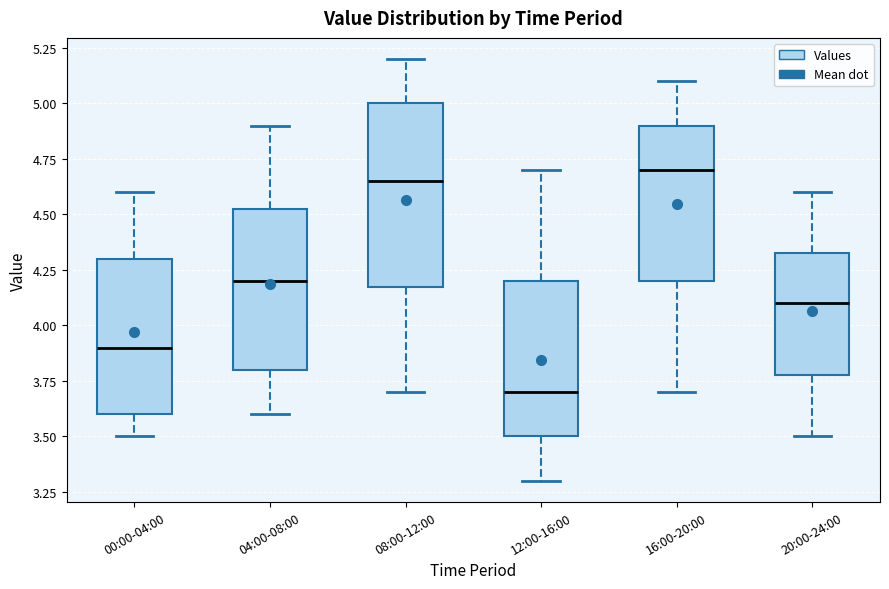

Reading left to right, read every box against the y-axis: the position of its median line, the range the box covers, and the ends of its whiskers. The values are not printed on the chart, so give them approximately, as read against the axis.

00:00-04:00: median 3.90, box 3.60 to 4.30, whiskers 3.50 to 4.60
04:00-08:00: median 4.20, box 3.80 to 4.55, whiskers 3.60 to 4.90
08:00-12:00: median 4.65, box 4.20 to 5.00, whiskers 3.70 to 5.20
12:00-16:00: median 3.70, box 3.50 to 4.20, whiskers 3.30 to 4.70
16:00-20:00: median 4.70, box 4.20 to 4.90, whiskers 3.70 to 5.10
20:00-24:00: median 4.10, box 3.80 to 4.35, whiskers 3.50 to 4.60